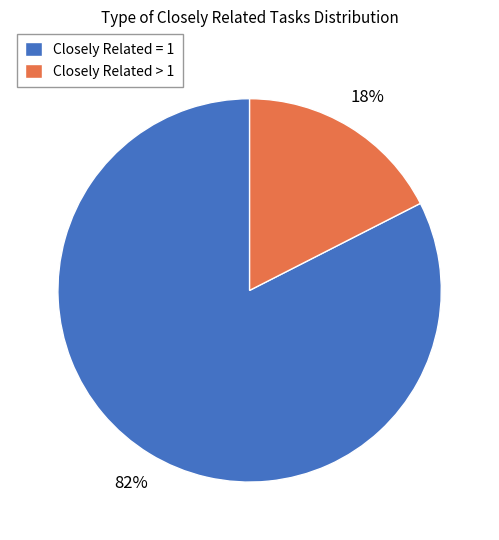

Count the number of slices in the pie.

2